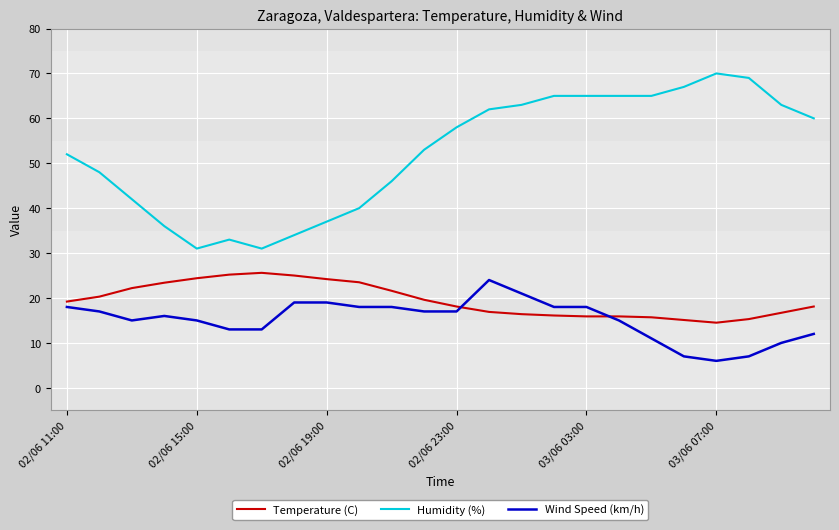

What is the minimum value for Humidity (%)?

31.0